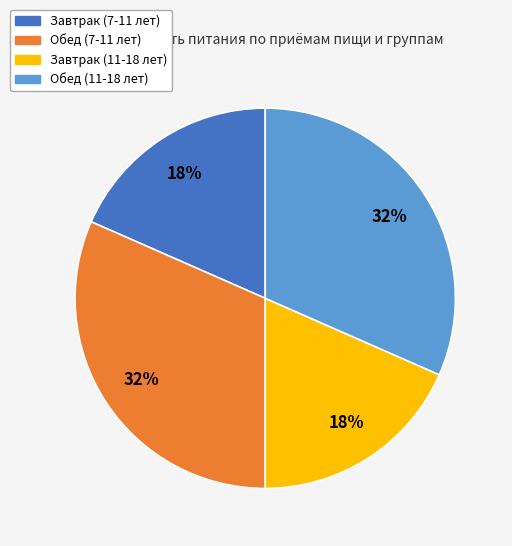

Does Обед (7-11 лет) account for over 50% of the chart?

No